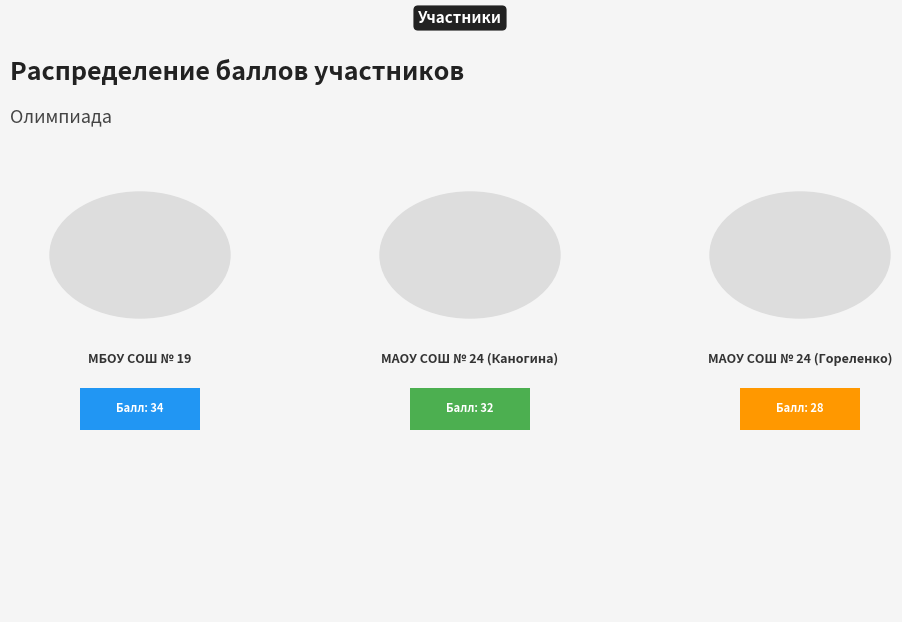

To the nearest percent, what percentage of the pie is МАОУ СОШ № 24 (Каногина)?

34%